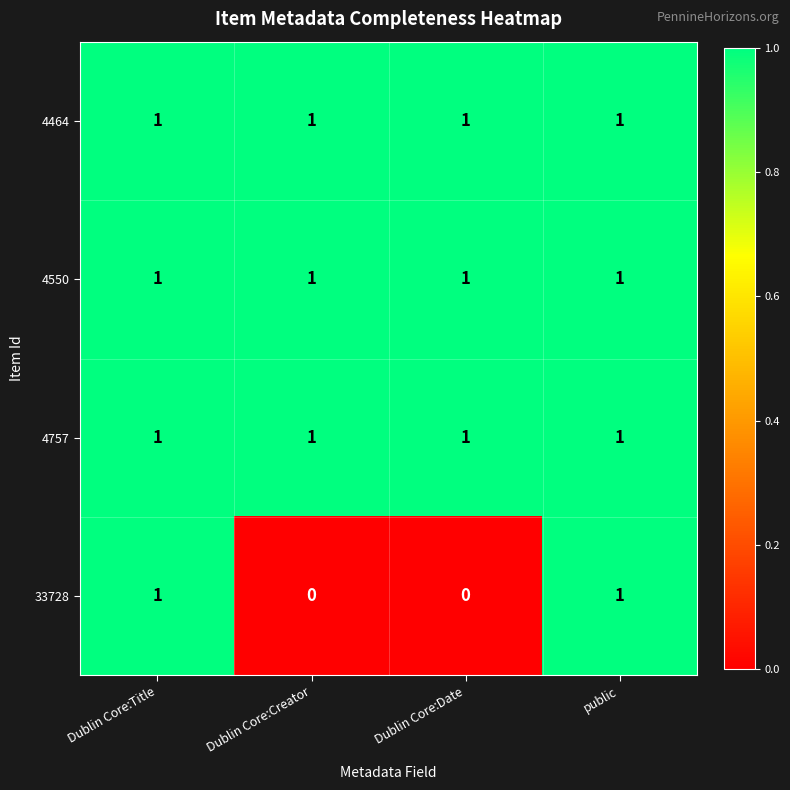

True or false: 4464 has a value of 0 at Dublin Core:Creator.

False